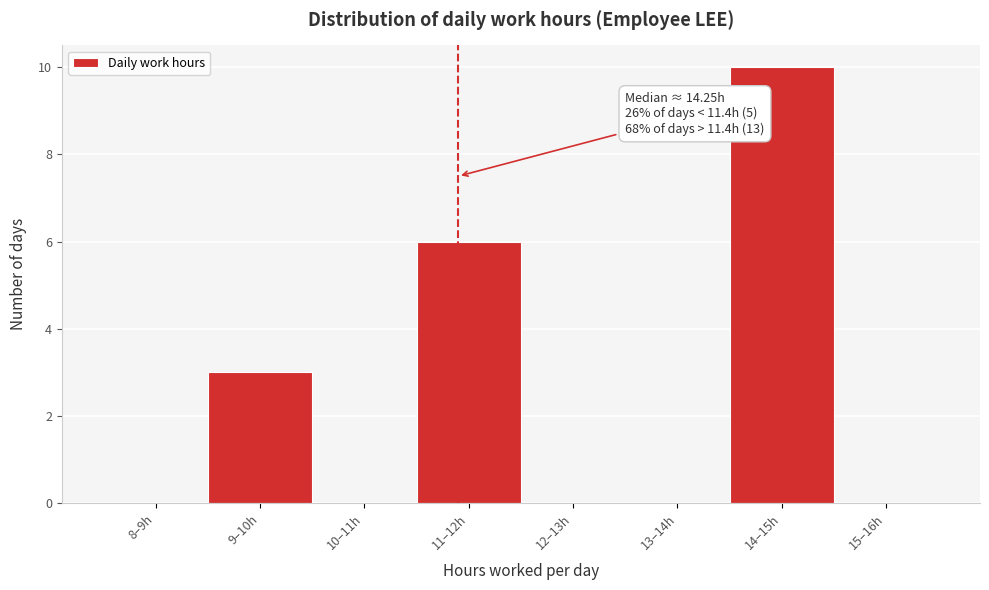

Reading left to right, extract all data points from this chart.

8–9h=0	9–10h=3	10–11h=0	11–12h=6	12–13h=0	13–14h=0	14–15h=10	15–16h=0